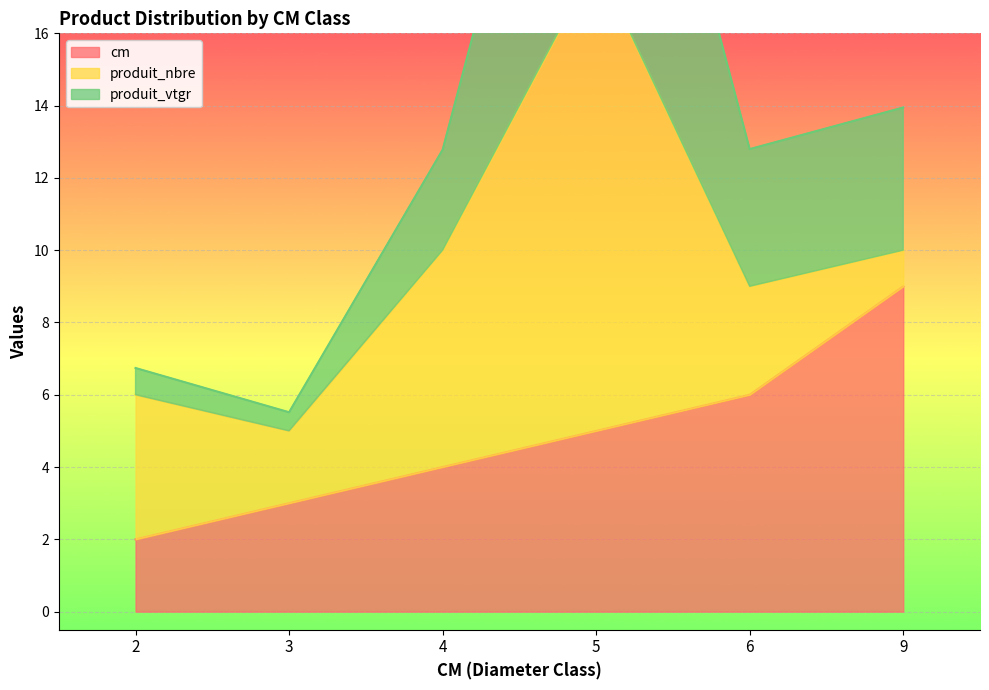

Between 4 and 9, which series saw the biggest shift?

cm